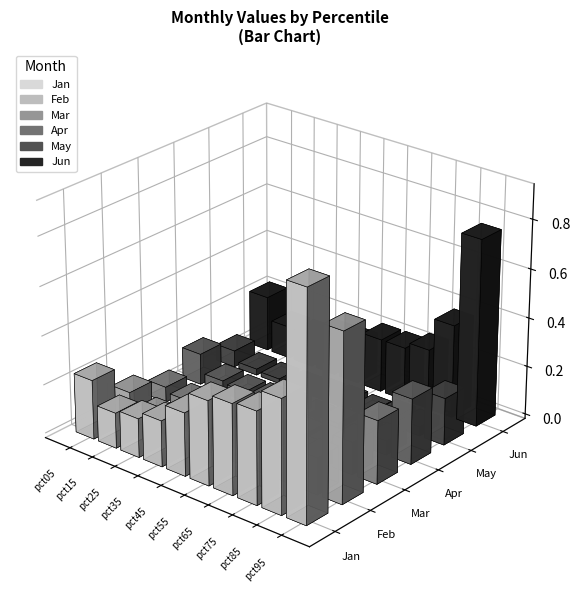

The Mar series shows 0.1 at pct15. True or false?

False